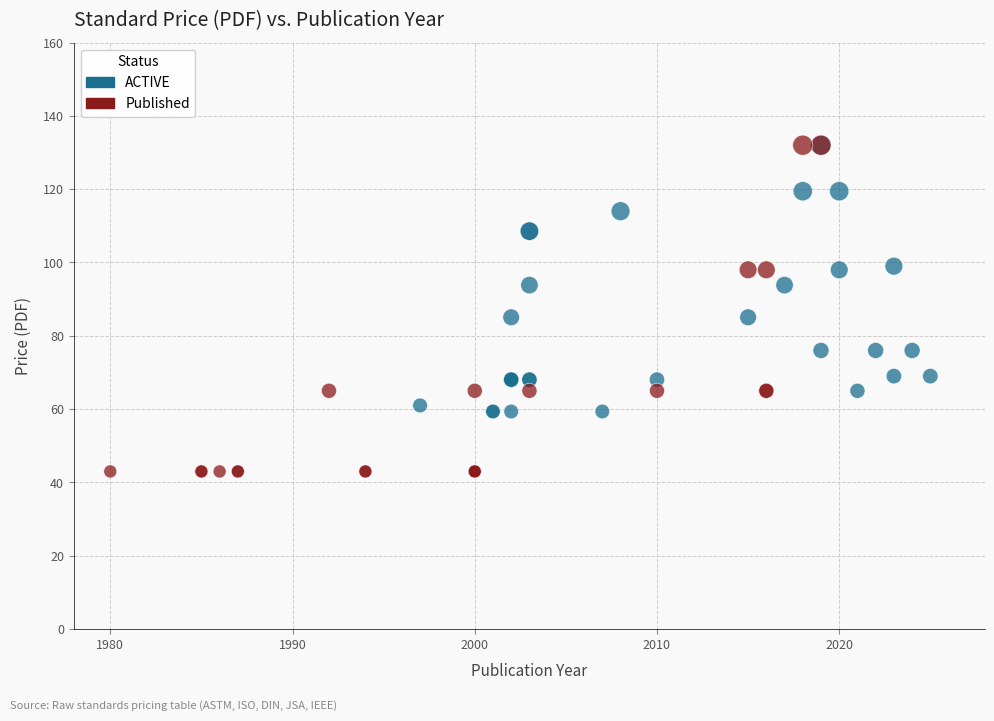

Which series contains the lowest Y value?

Published